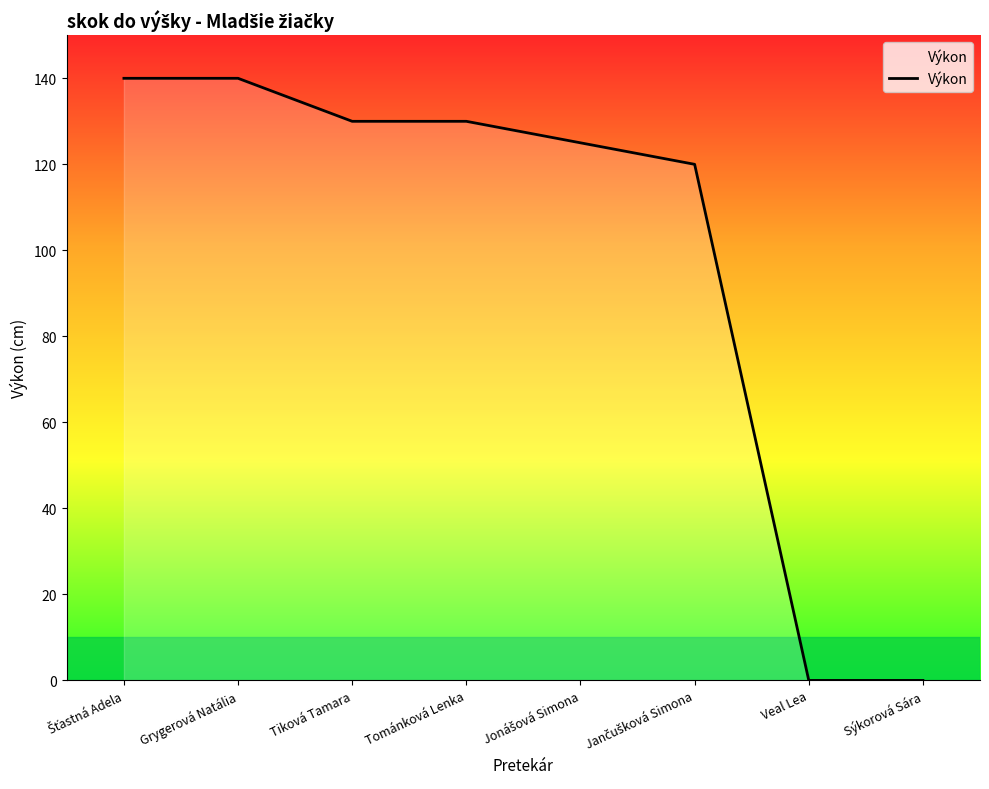

True or false: the data has more than 2 interior local peaks.

False